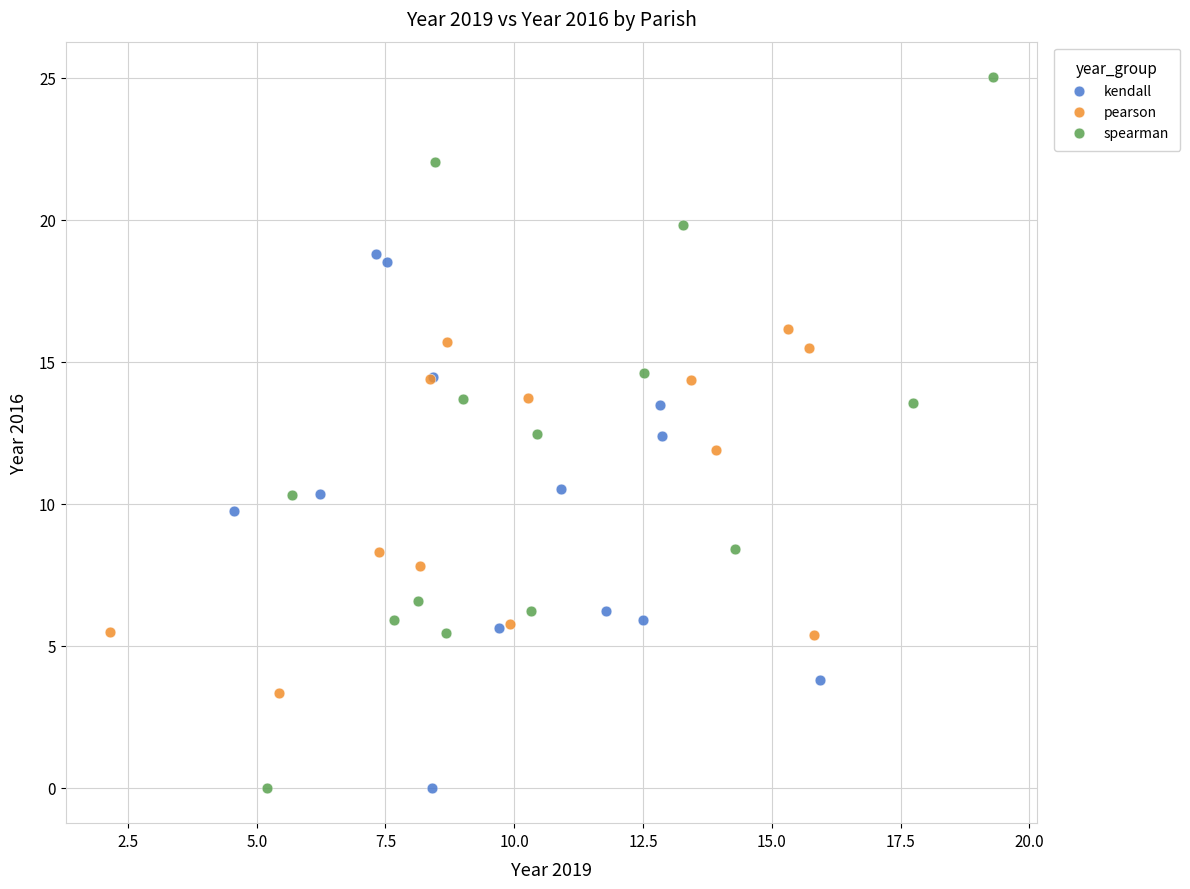

What are all the series names shown in the legend?

kendall, pearson, spearman